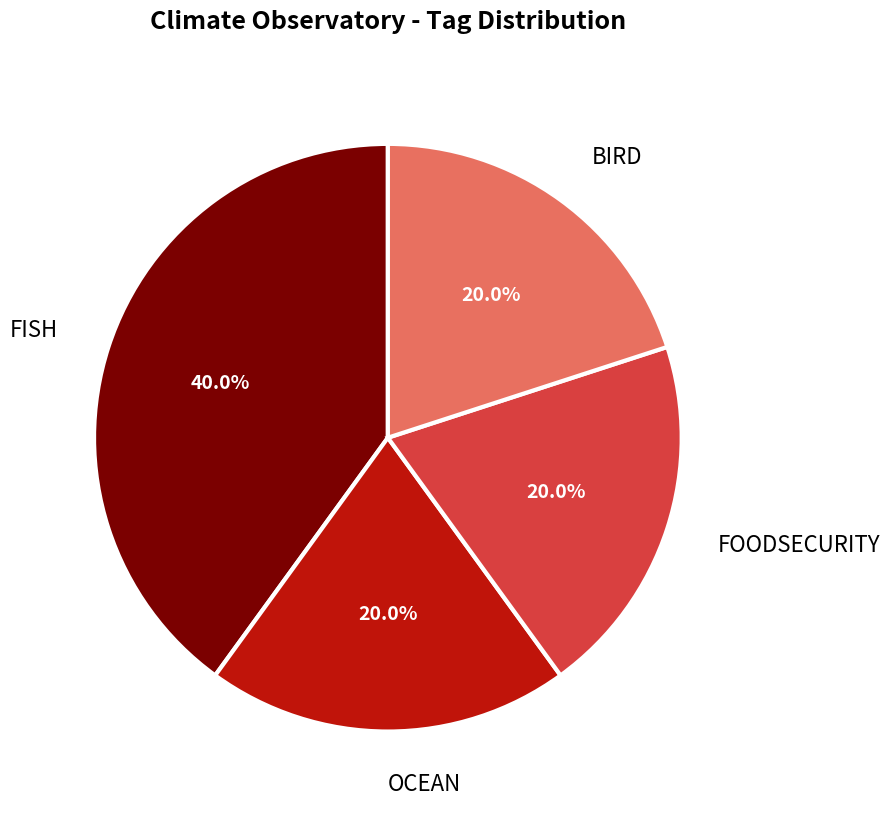

What is the total percentage of FISH and OCEAN?

60.0%